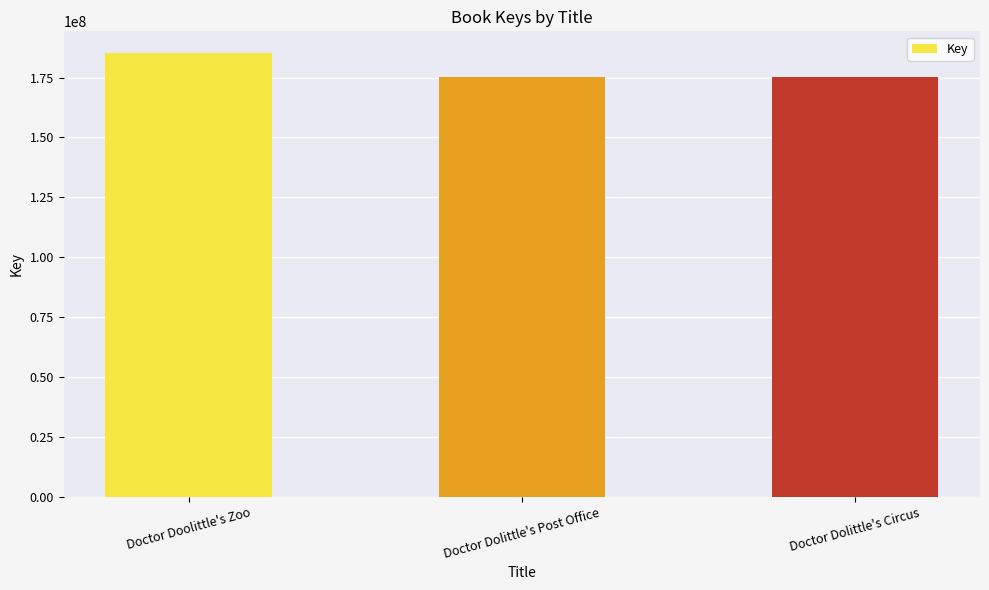

The chart shows a value of 175303855 at Doctor Dolittle's Post Office. True or false?

True